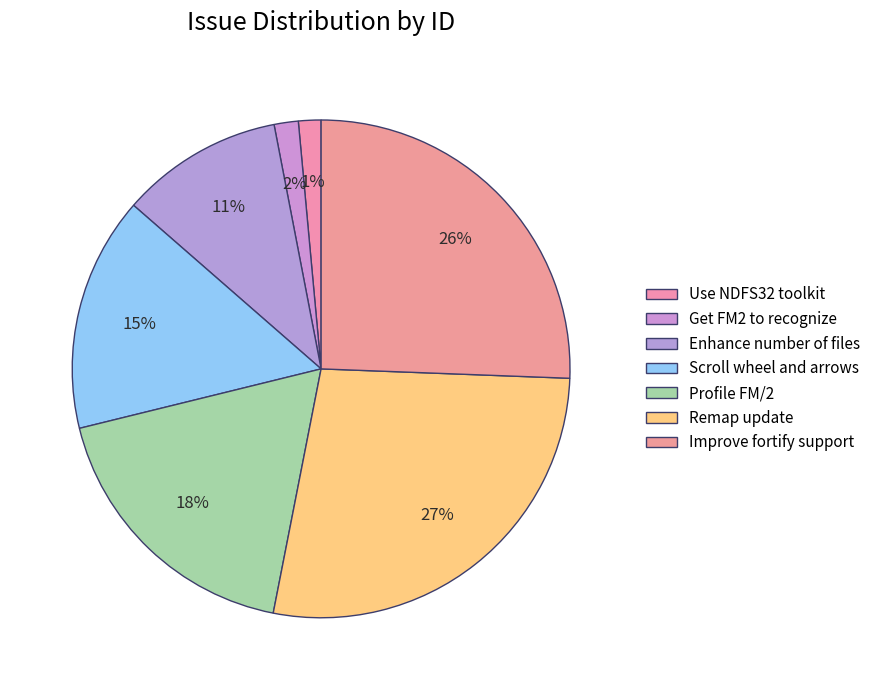

Is there any slice that represents more than half of the pie?

No